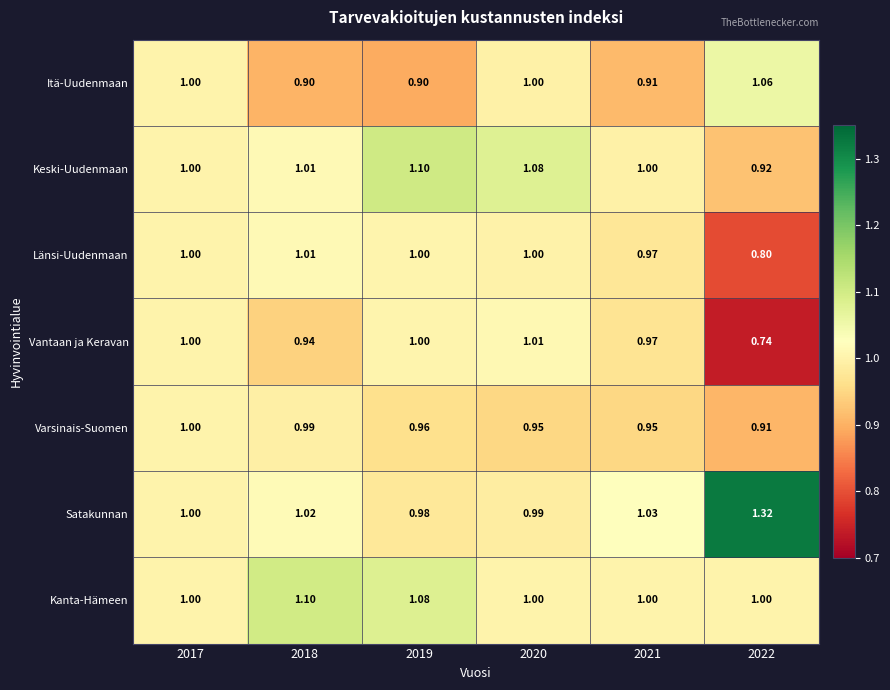

Between 2018 and 2022, which series saw the biggest shift?

Satakunnan